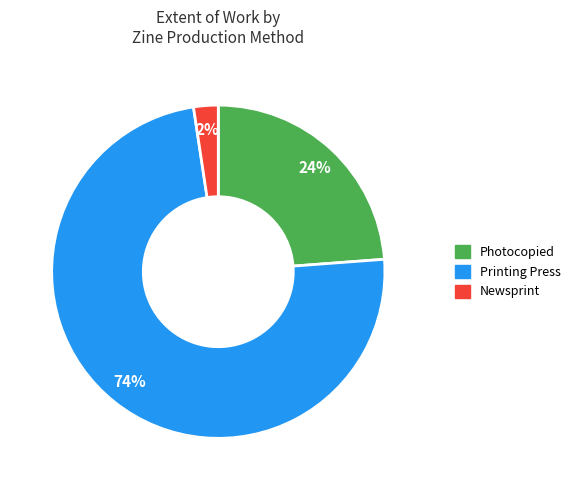

What percentage is the Printing Press slice, to the nearest percent?

74%